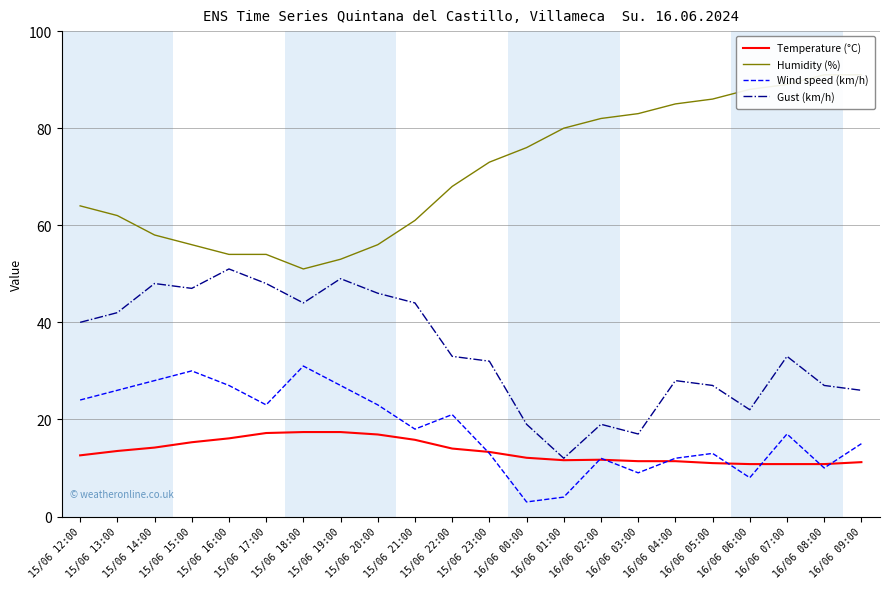

Which has a higher value, 15/06 19:00 or 16/06 04:00?

15/06 19:00